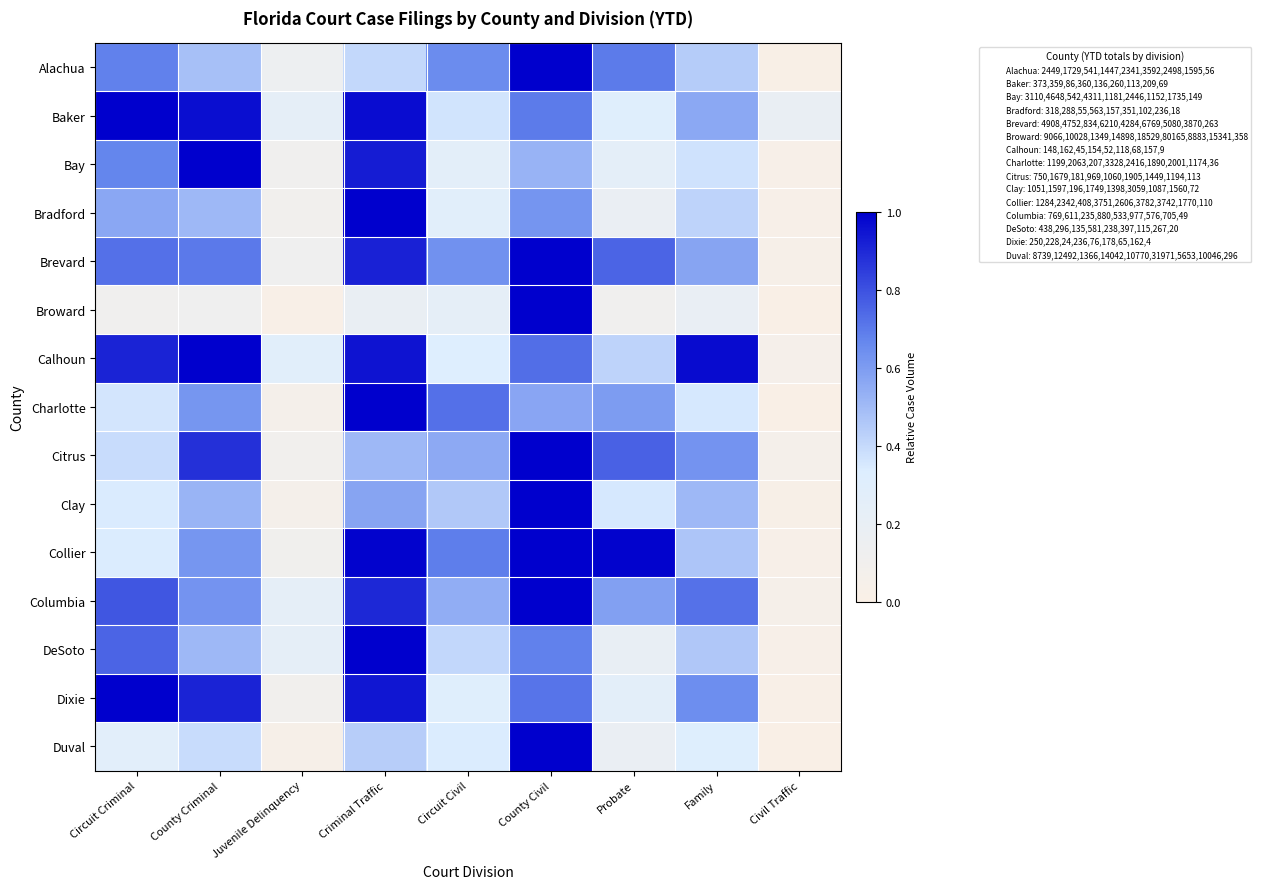

Rank the series by their maximum value, from lowest to highest.

Calhoun, Dixie, Baker, Bradford, DeSoto, Columbia, Citrus, Clay, Charlotte, Alachua, Collier, Bay, Brevard, Duval, Broward